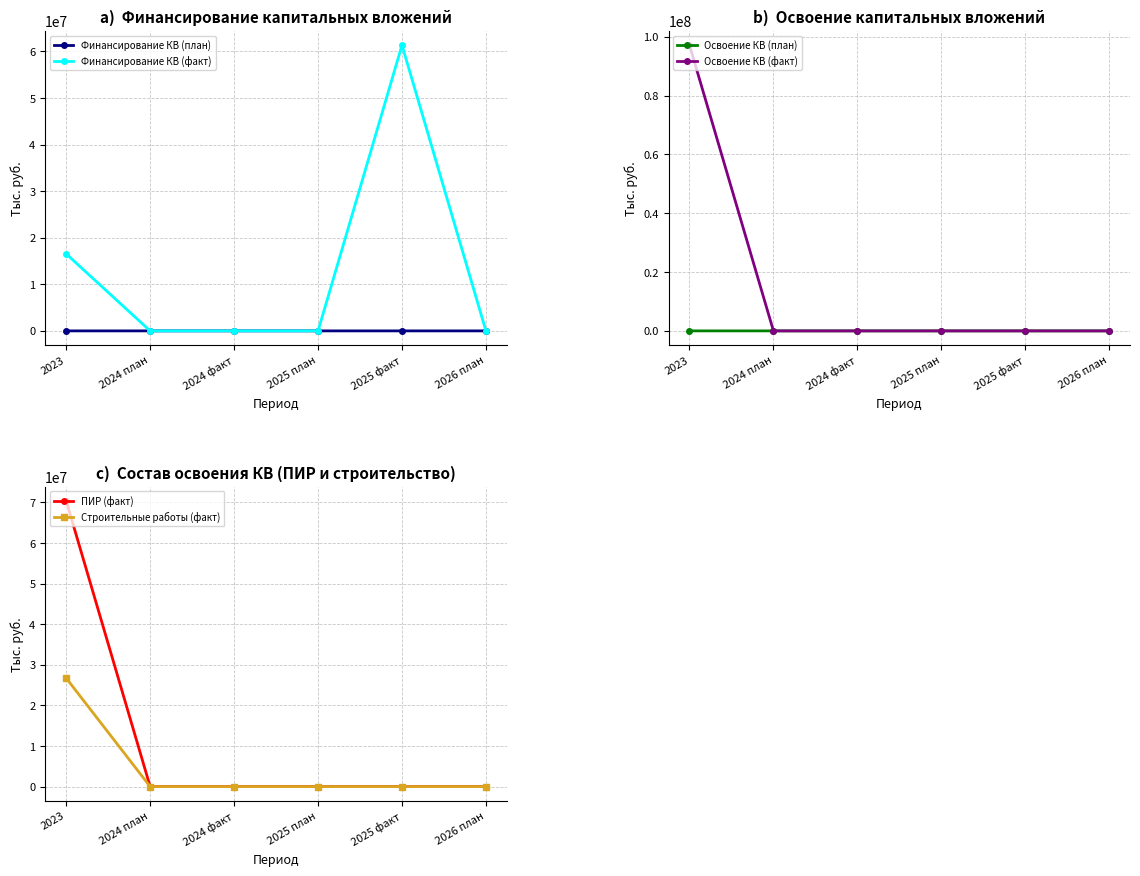

True or false: Финансирование КВ (план) and Строительные работы (факт) cross at least once.

False